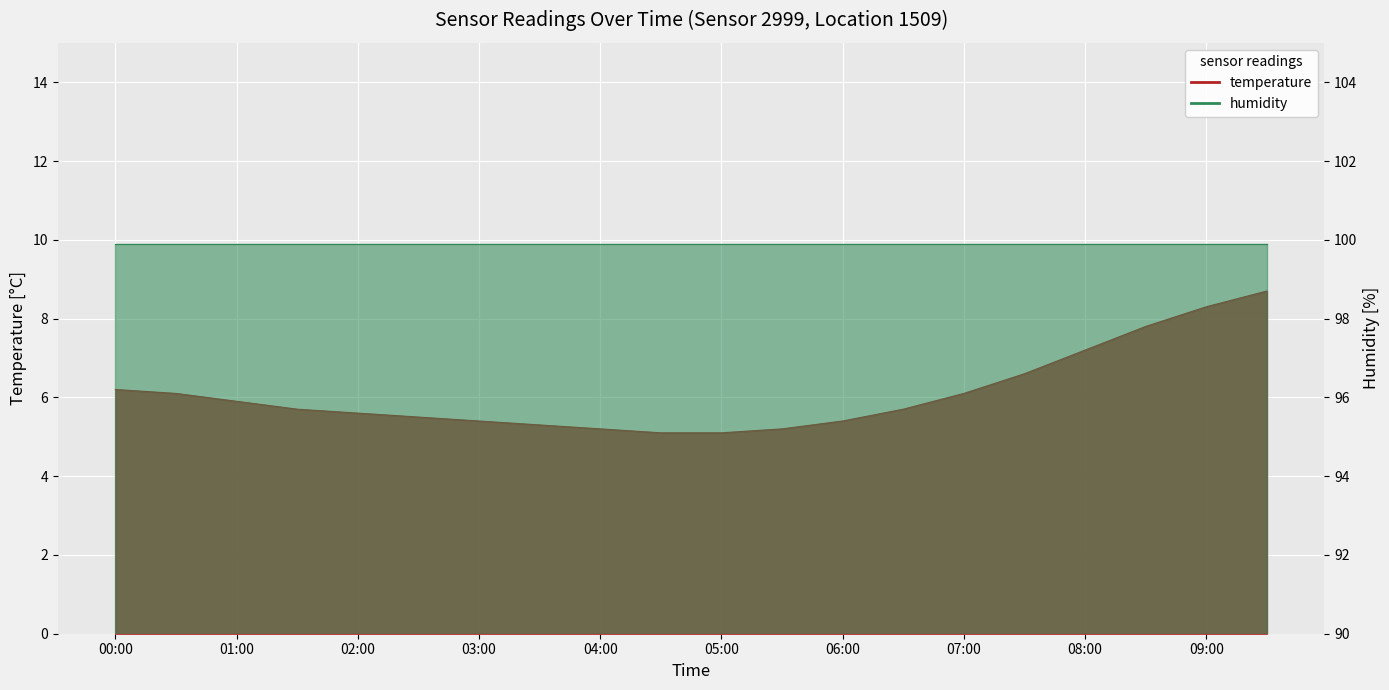

True or false: the data has more than 2 interior local peaks.

False